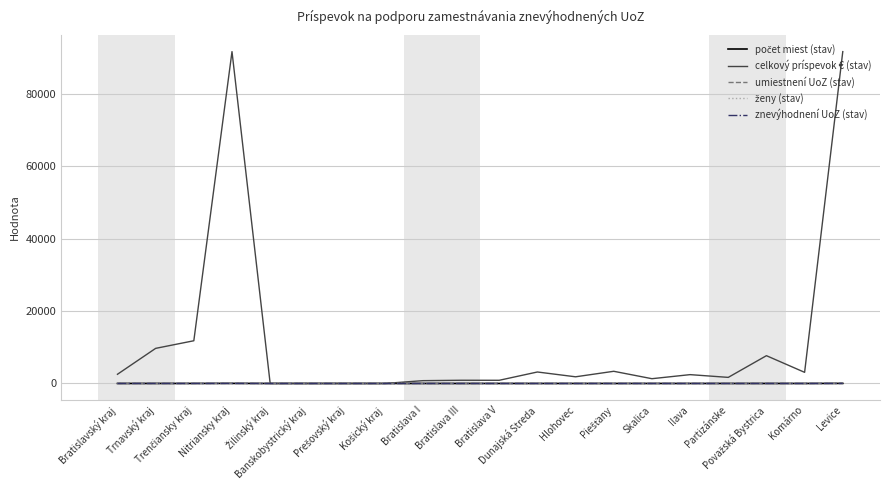

Count the number of categories in the chart.

20